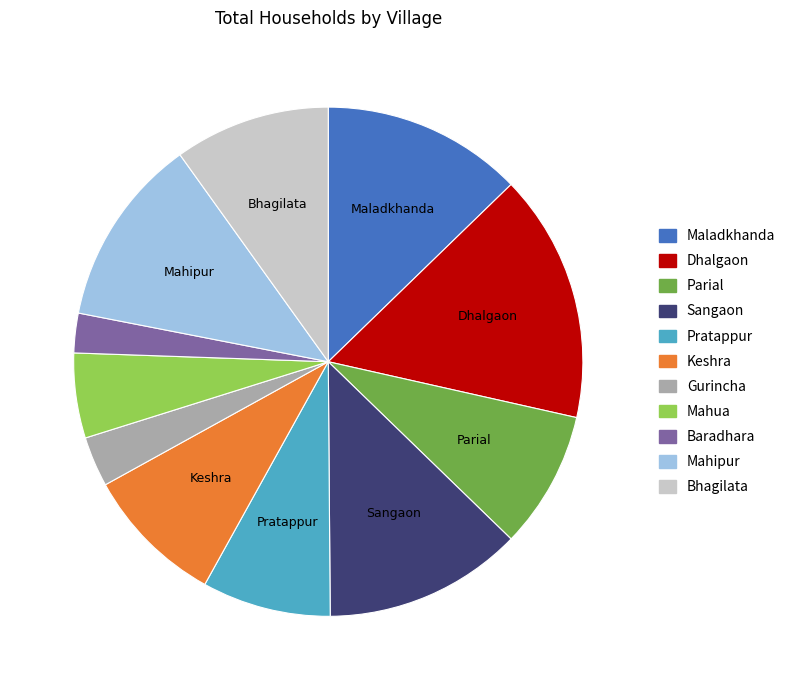

Does any single category account for the majority?

No